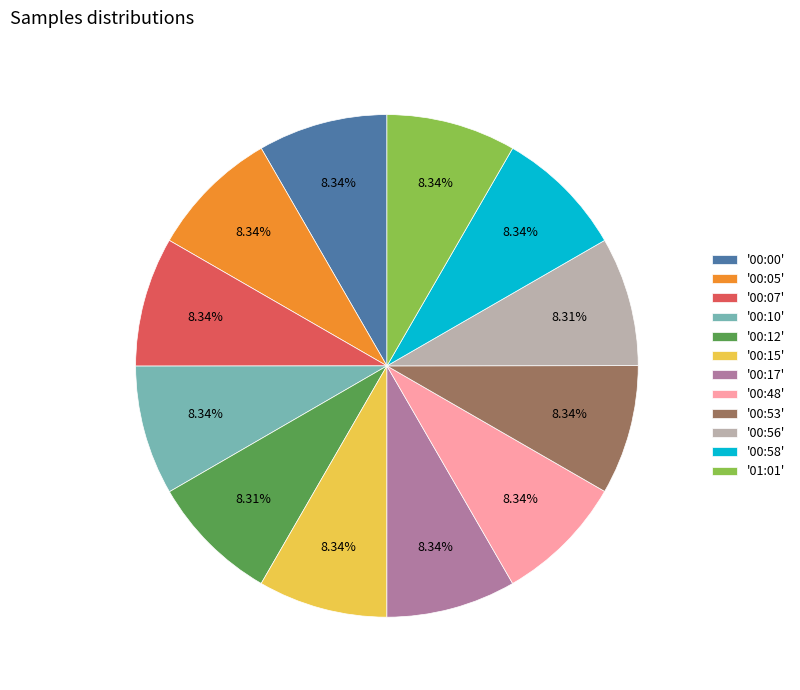

Do '00:12' and '00:48' together represent more than half of the pie?

No